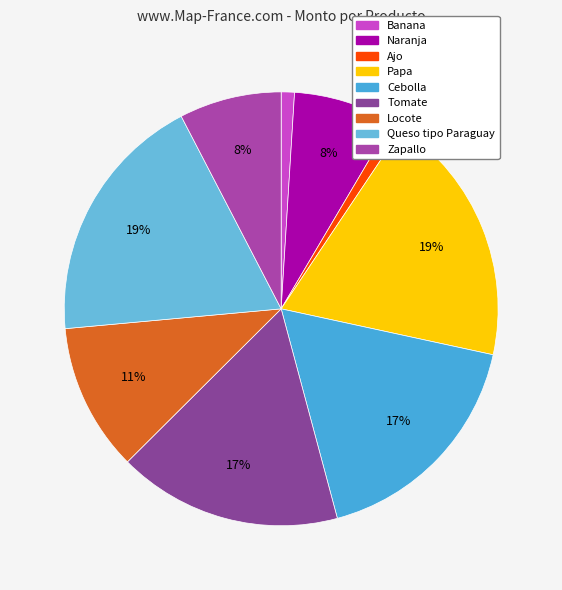

True or false: Zapallo accounts for 1% of the total.

False